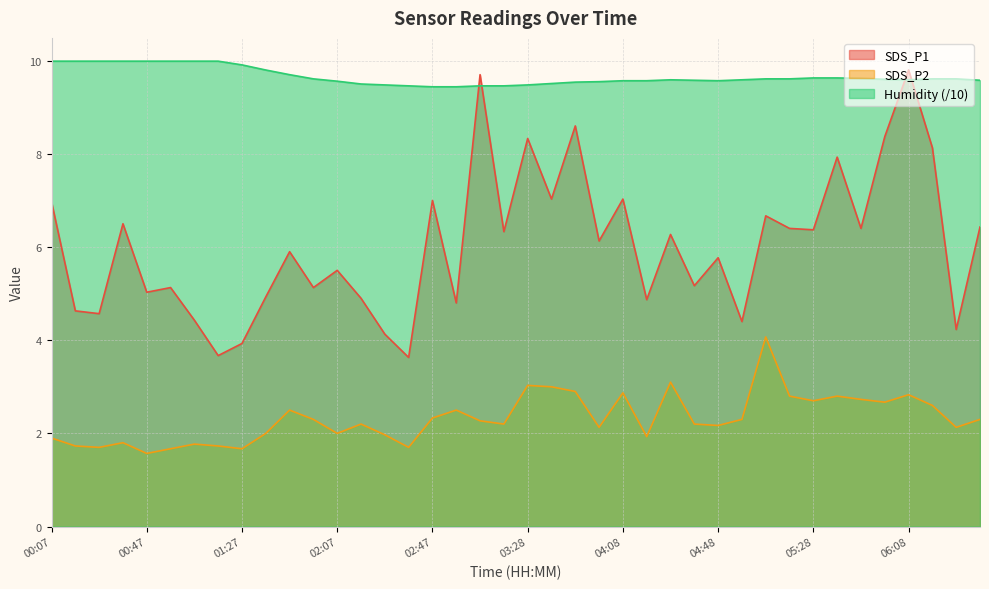

What is the label of the 12th point from the left?

01:57